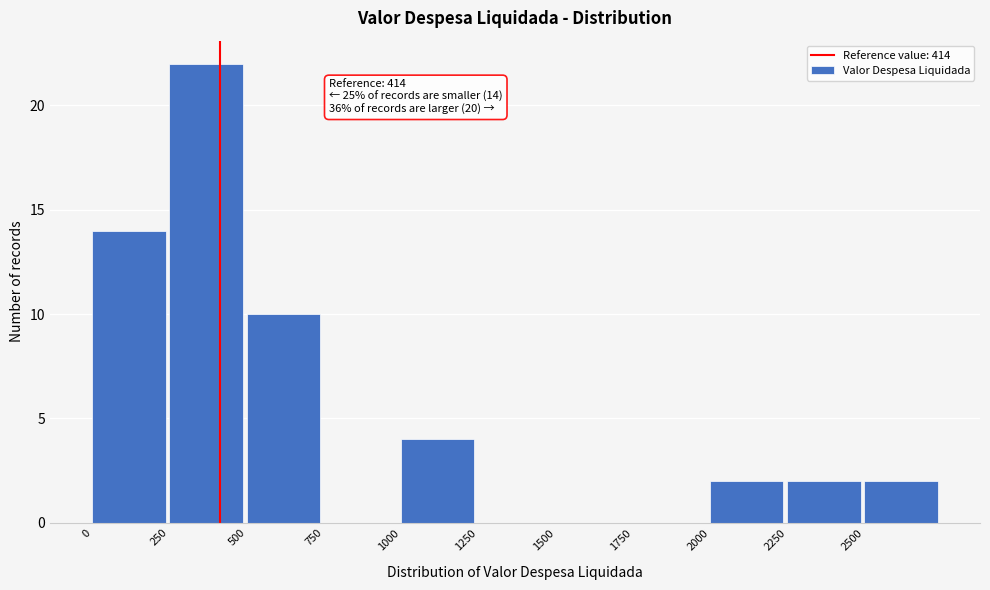

Which range on the x-axis has the tallest bar?

250 to 500